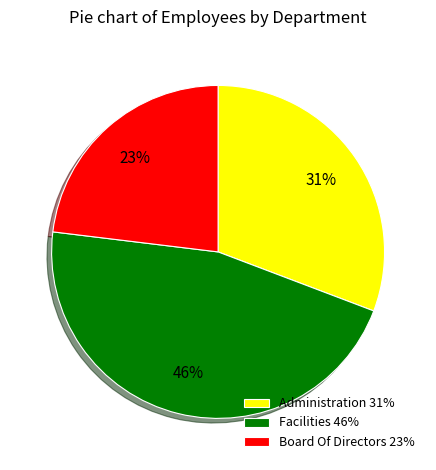

True or false: Facilities accounts for 52% of the total.

False